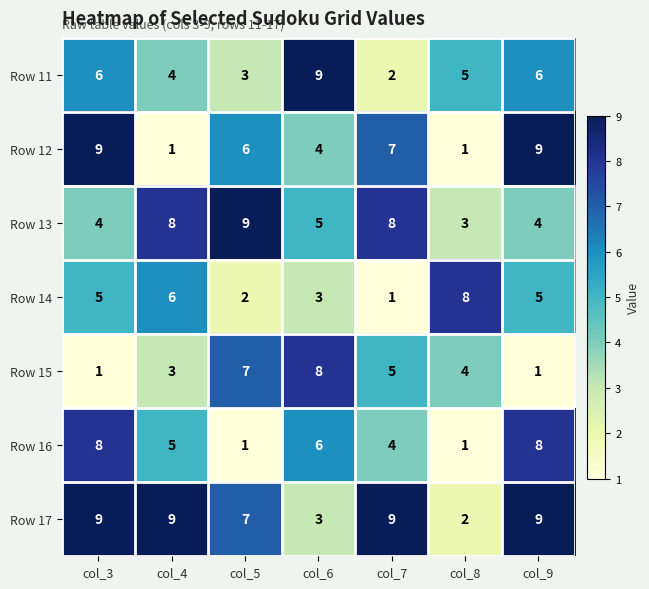

Count the number of data series in this chart.

7